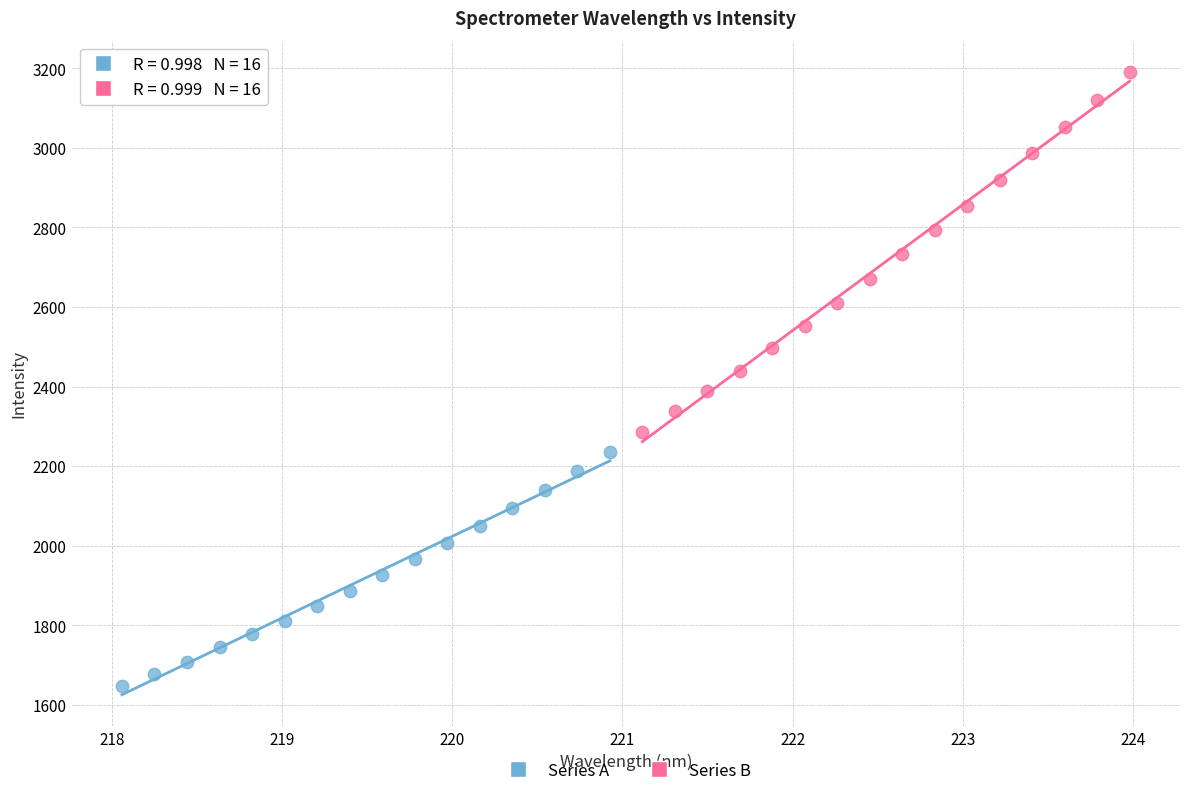

Which series reaches the maximum Y coordinate?

Series B